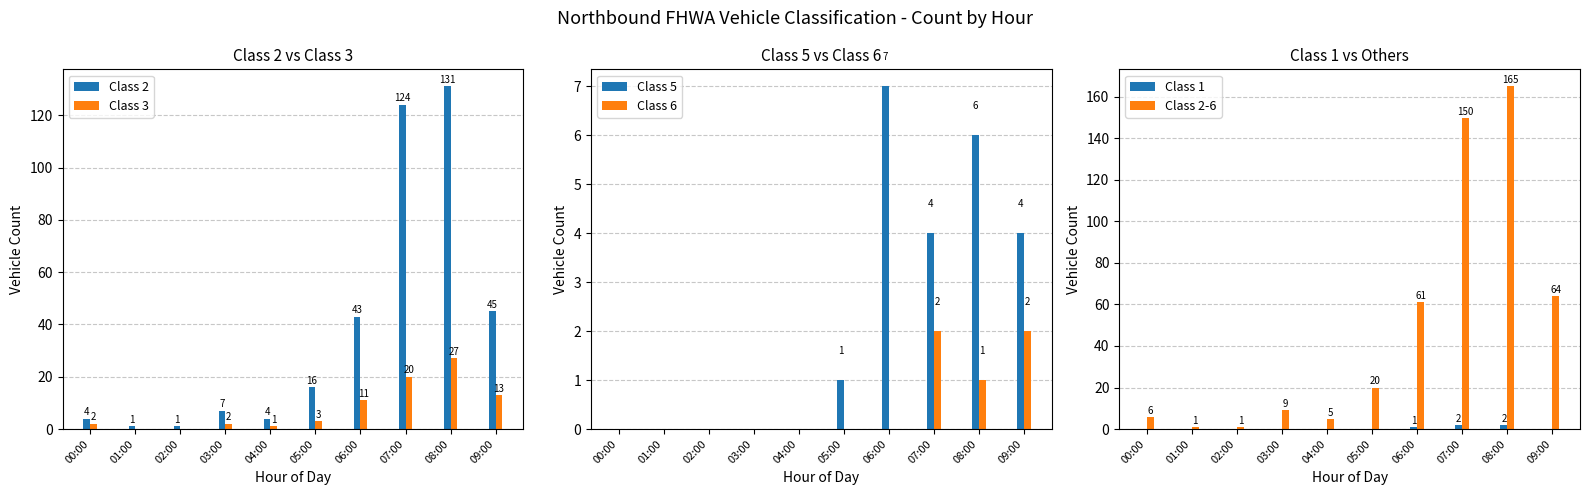

What is the total value across all series at 04:00?

10